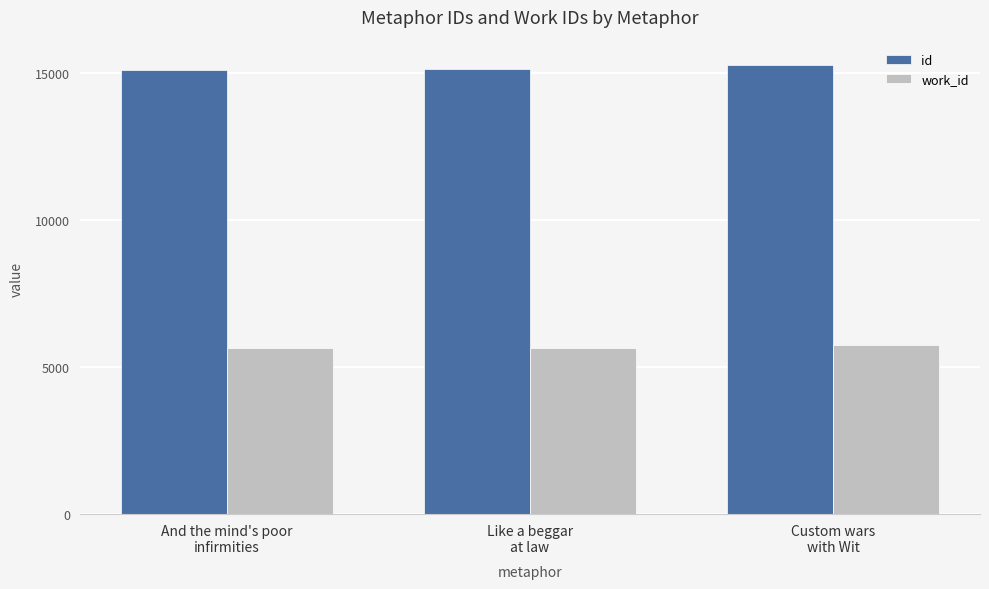

What is the average value of the id series?

15168